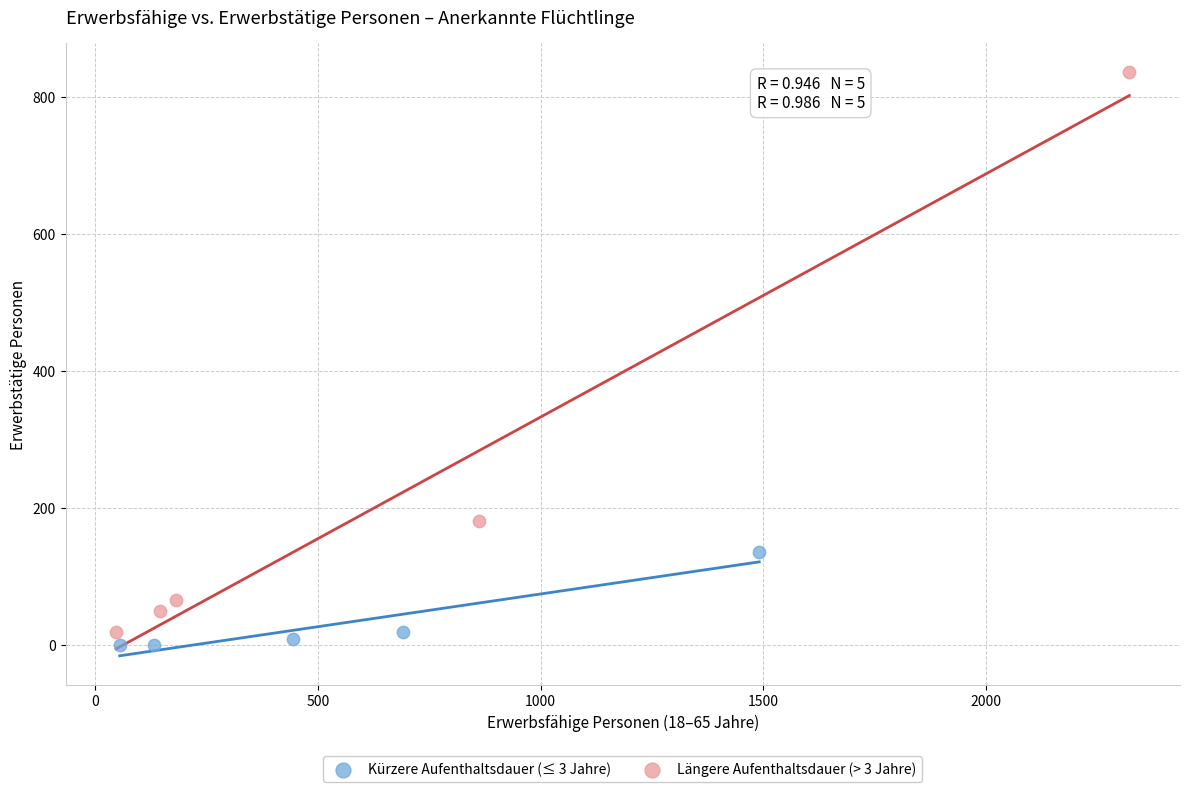

Which series contains the highest Y value?

Längere Aufenthaltsdauer (> 3 Jahre)